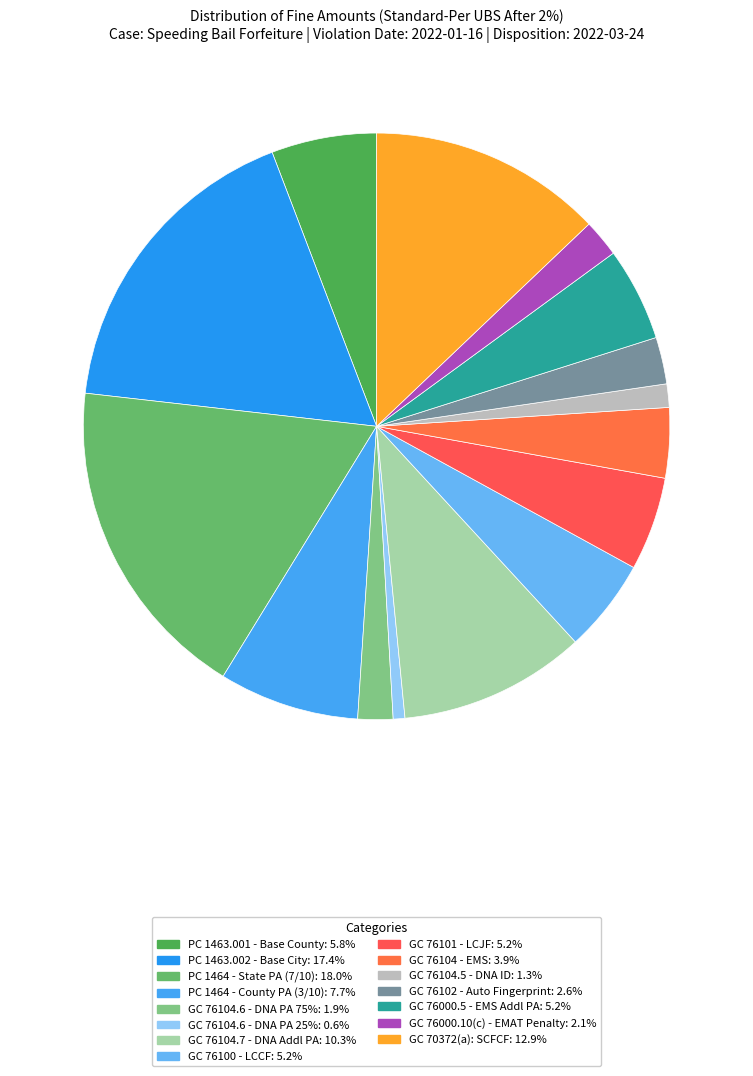

How many segments does this pie chart have?

15